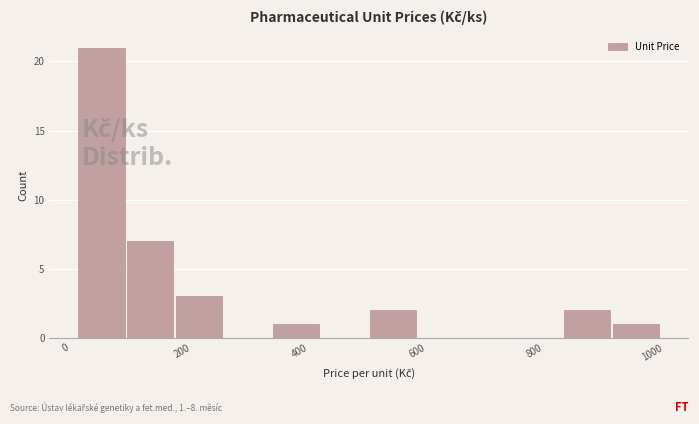

Which range on the x-axis has the tallest bar?

20 to 100